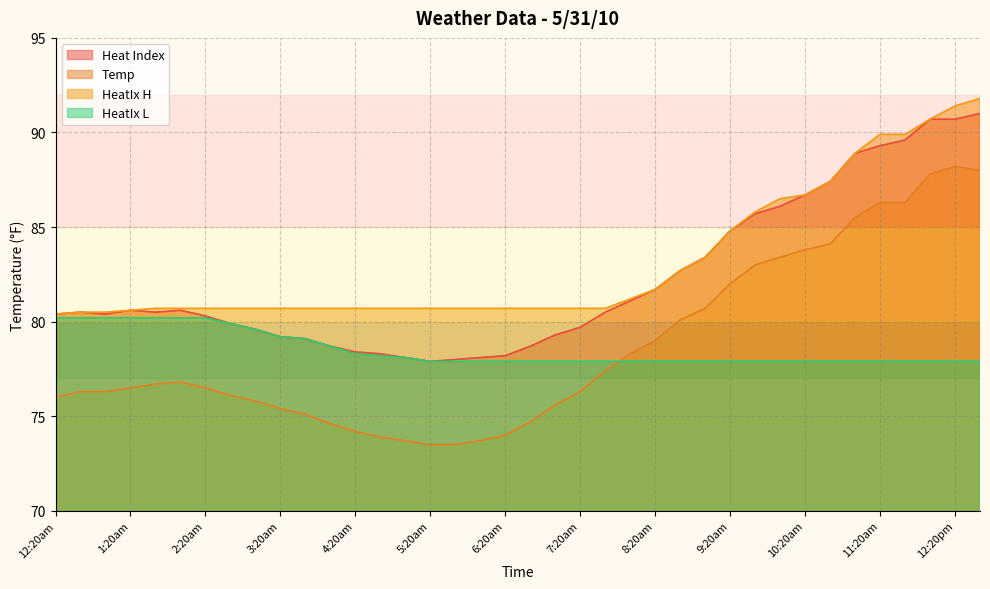

What position from the right is 6:00am?

21